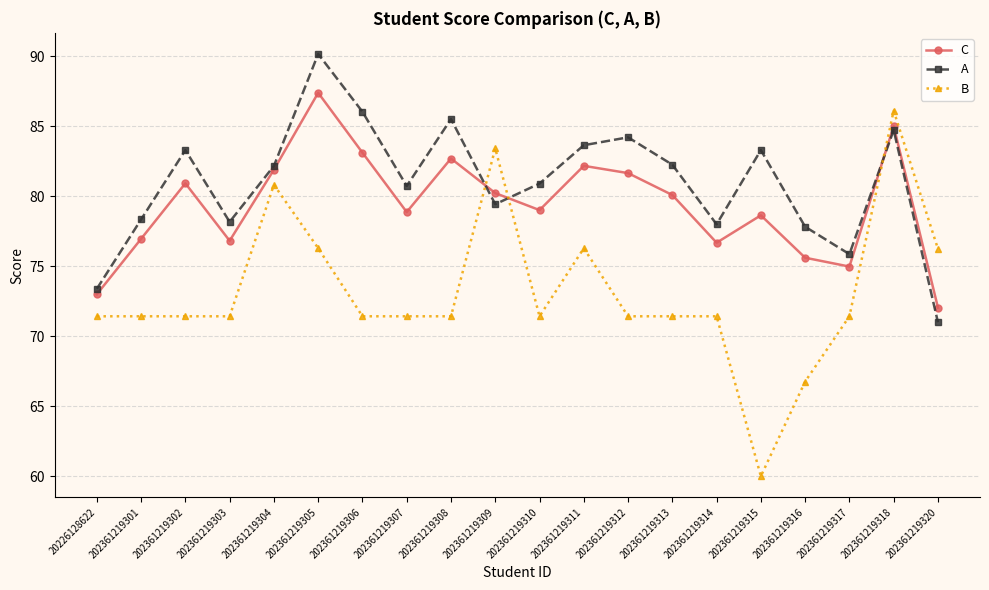

List the series in order of their overall mean, lowest first.

B, C, A